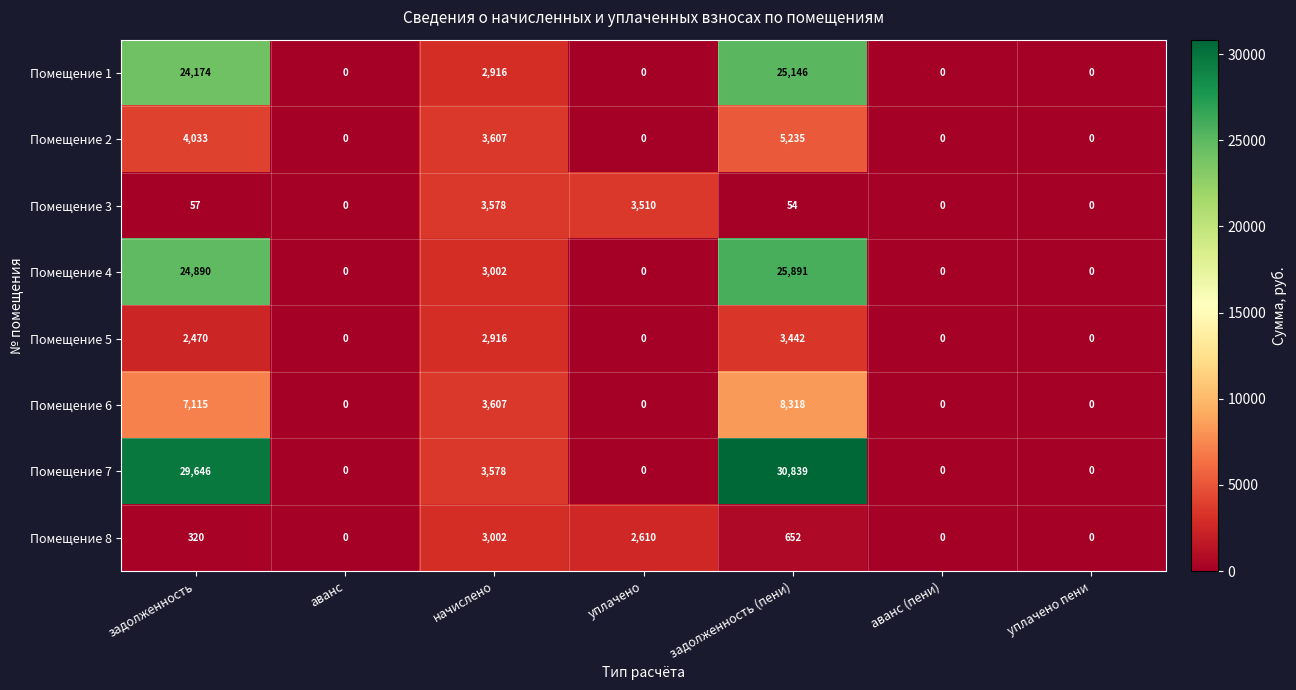

What is the average value of the Помещение 1 series?

7462